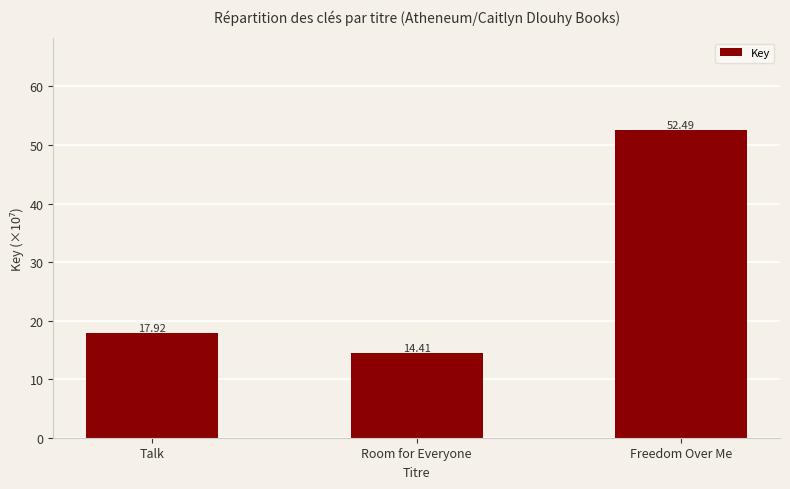

Reading right to left, list all the values displayed in this chart.

Freedom Over Me=52.5	Room for Everyone=14.4	Talk=17.9